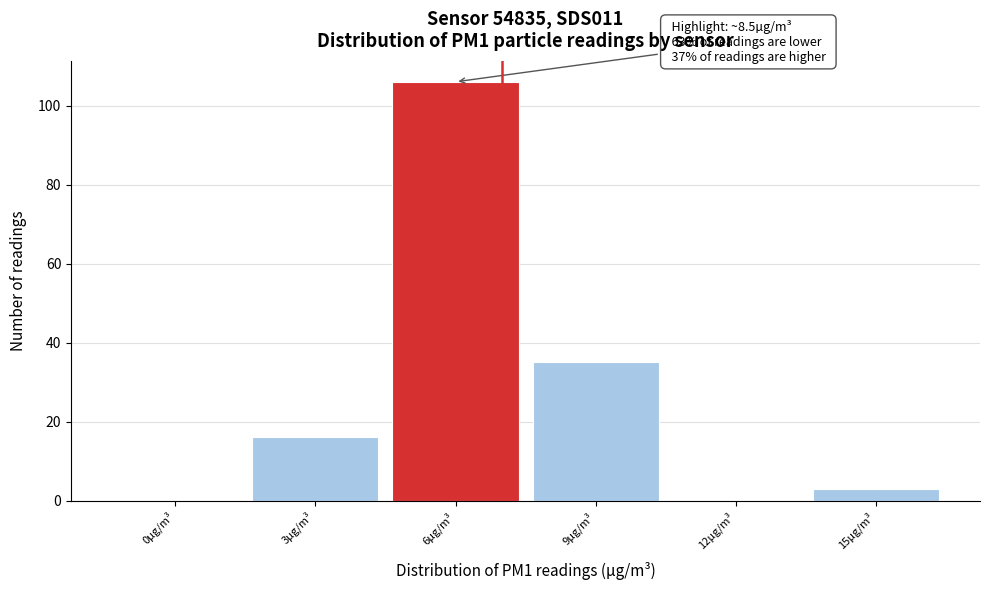

Reading left to right, extract all data points from this chart.

0µg/m³=0	3µg/m³=16	6µg/m³=106	9µg/m³=35	12µg/m³=0	15µg/m³=3